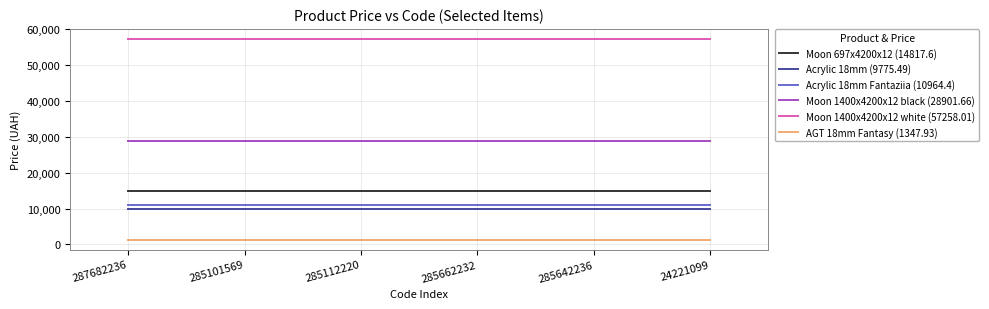

Reading left to right, what are all the values shown in this chart?

Moon 697x4200x12 (14817.6): 287682236=14817.6	285101569=14817.6	285112220=14817.6	285662232=14817.6	285642236=14817.6	24221099=14817.6
Acrylic 18mm (9775.49): 287682236=9775.5	285101569=9775.5	285112220=9775.5	285662232=9775.5	285642236=9775.5	24221099=9775.5
Acrylic 18mm Fantaziia (10964.4): 287682236=10964.4	285101569=10964.4	285112220=10964.4	285662232=10964.4	285642236=10964.4	24221099=10964.4
Moon 1400x4200x12 black (28901.66): 287682236=28901.7	285101569=28901.7	285112220=28901.7	285662232=28901.7	285642236=28901.7	24221099=28901.7
Moon 1400x4200x12 white (57258.01): 287682236=57258.0	285101569=57258.0	285112220=57258.0	285662232=57258.0	285642236=57258.0	24221099=57258.0
AGT 18mm Fantasy (1347.93): 287682236=1347.9	285101569=1347.9	285112220=1347.9	285662232=1347.9	285642236=1347.9	24221099=1347.9